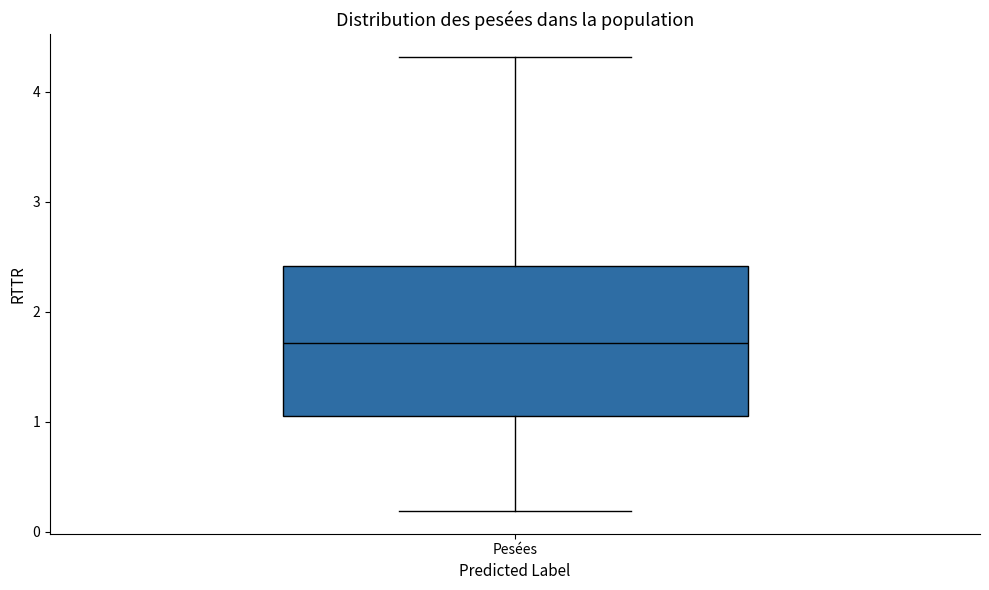

Where does the lower whisker of the box for Pesées end on the y-axis? The values are not printed on the chart, so give them approximately, as read against the axis.

0.2